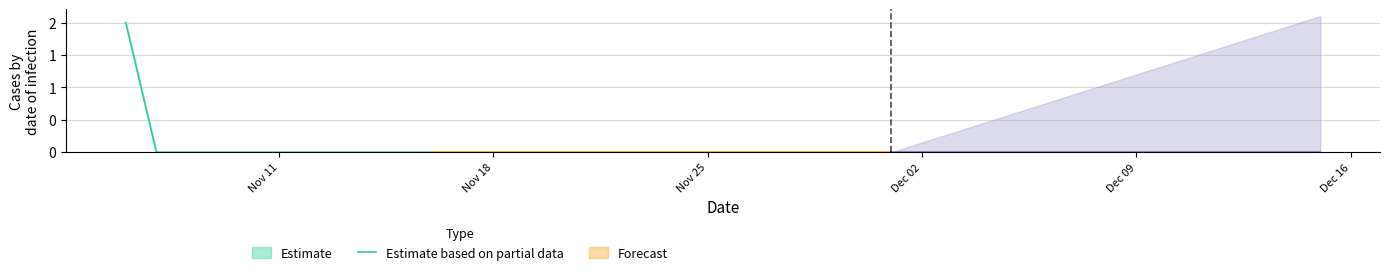

Reading right to left, list all the values displayed in this chart.

Edgecombe_Box2_0001: 2019-12-15=0	2019-12-14=0	2019-12-13=0	2019-12-12=0	2019-12-11=0	2019-12-10=0	2019-12-09=0	2019-12-08=0	2019-12-07=0	2019-12-06=0	2019-12-05=0	2019-12-04=0	2019-12-03=0	2019-12-02=0	2019-12-01=0	2019-11-30=0	2019-11-29=0	2019-11-28=0	2019-11-27=0	2019-11-26=0	2019-11-25=0	2019-11-24=0	2019-11-23=0	2019-11-22=0	2019-11-21=0	2019-11-20=0	2019-11-19=0	2019-11-18=0	2019-11-17=0	2019-11-16=0	2019-11-15=0	2019-11-14=0	2019-11-13=0	2019-11-12=0	2019-11-11=0	2019-11-10=0	2019-11-09=0	2019-11-08=0	2019-11-07=0	2019-11-06=2
Edgecombe_Box2_0002: 2019-12-15=0	2019-12-14=0	2019-12-13=0	2019-12-12=0	2019-12-11=0	2019-12-10=0	2019-12-09=0	2019-12-08=0	2019-12-07=0	2019-12-06=0	2019-12-05=0	2019-12-04=0	2019-12-03=0	2019-12-02=0	2019-12-01=0	2019-11-30=0	2019-11-29=0	2019-11-28=0	2019-11-27=0	2019-11-26=0	2019-11-25=0	2019-11-24=0	2019-11-23=0	2019-11-22=0	2019-11-21=0	2019-11-20=0	2019-11-19=0	2019-11-18=0	2019-11-17=0	2019-11-16=0	2019-11-15=0	2019-11-14=0	2019-11-13=0	2019-11-12=0	2019-11-11=0	2019-11-10=0	2019-11-09=0	2019-11-08=0	2019-11-07=0	2019-11-06=2